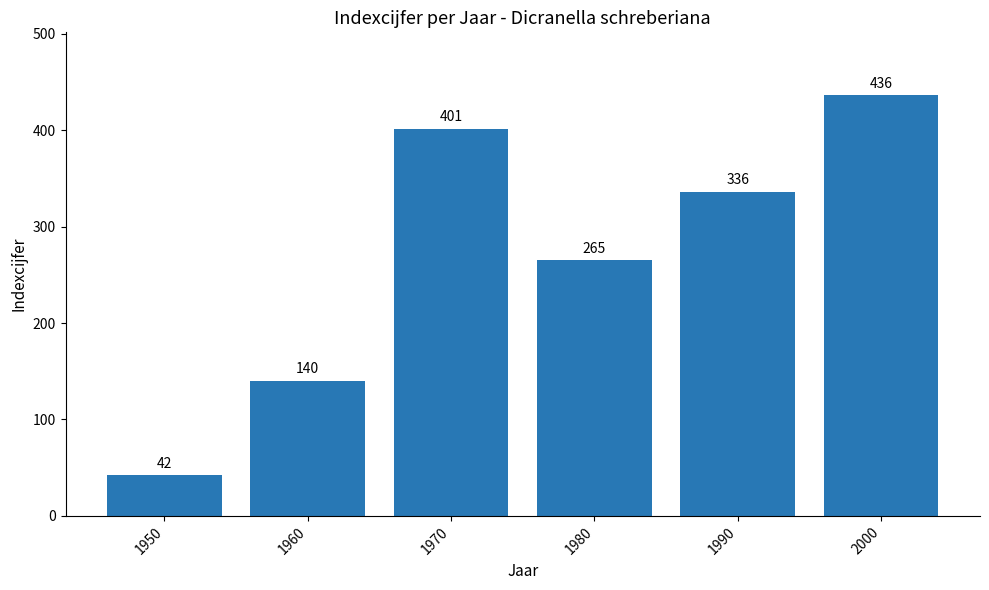

How many data points are less than 336?

3